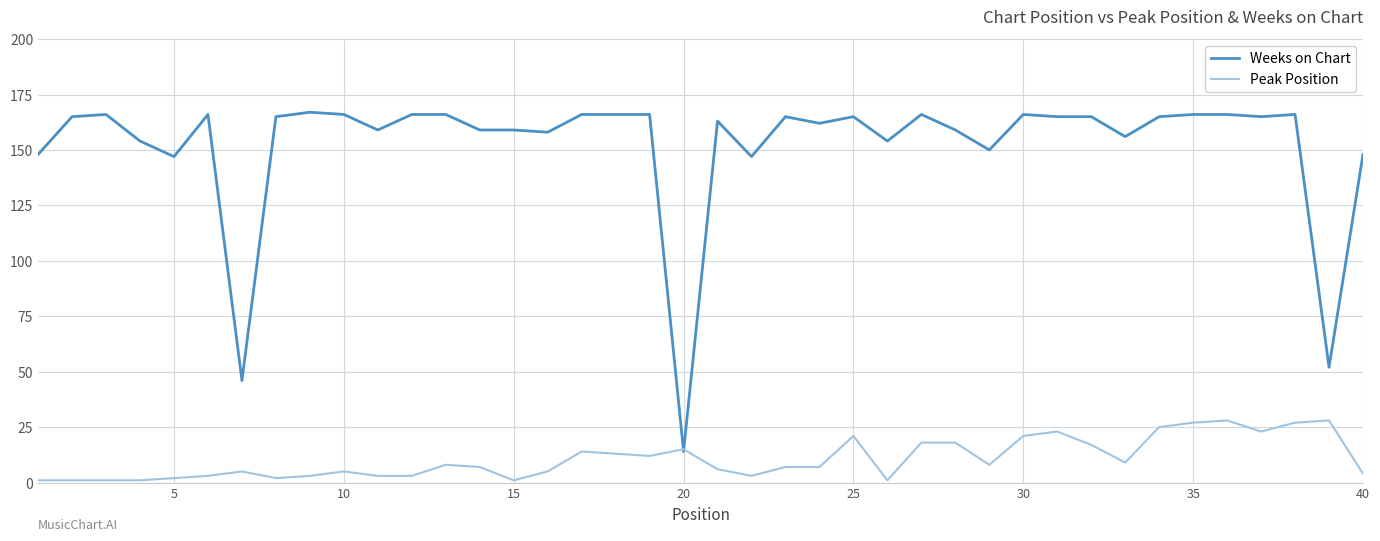

Which series has the largest total across all categories?

Weeks on Chart